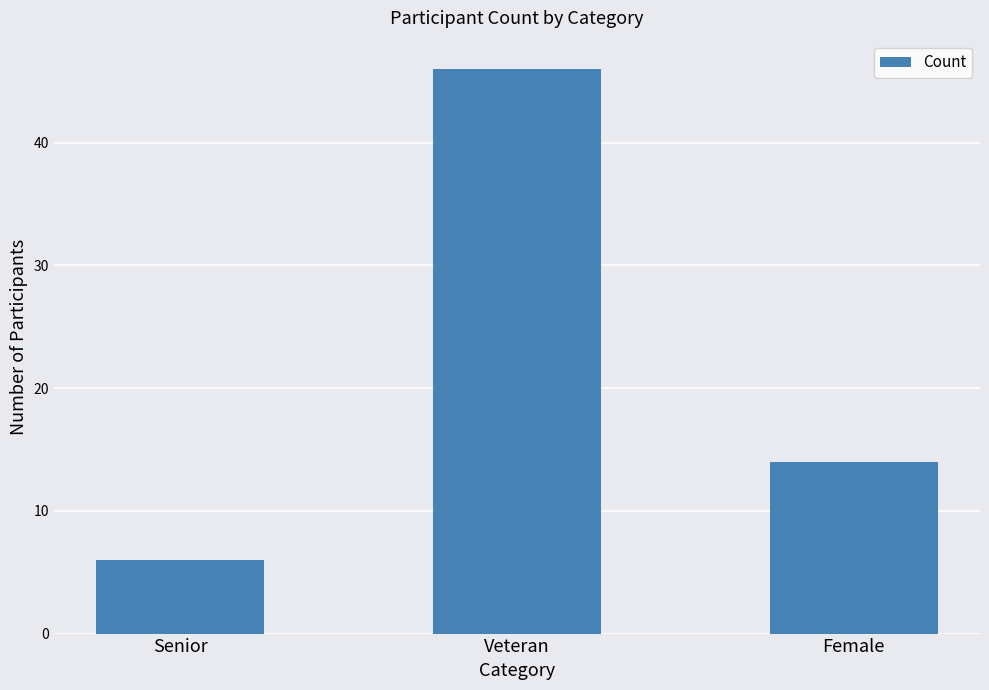

What is the maximum value shown in the chart?

46